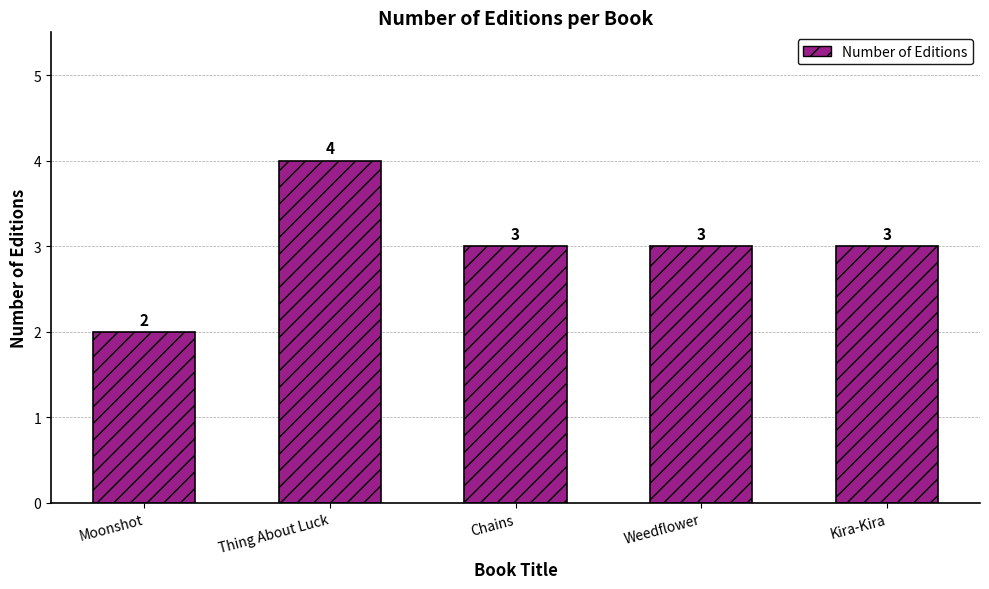

Reading left to right, list all the values displayed in this chart.

Moonshot=2	Thing About Luck=4	Chains=3	Weedflower=3	Kira-Kira=3